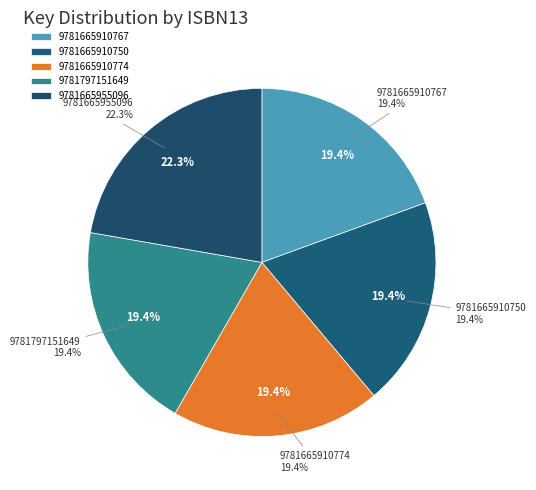

How many segments does this pie chart have?

5